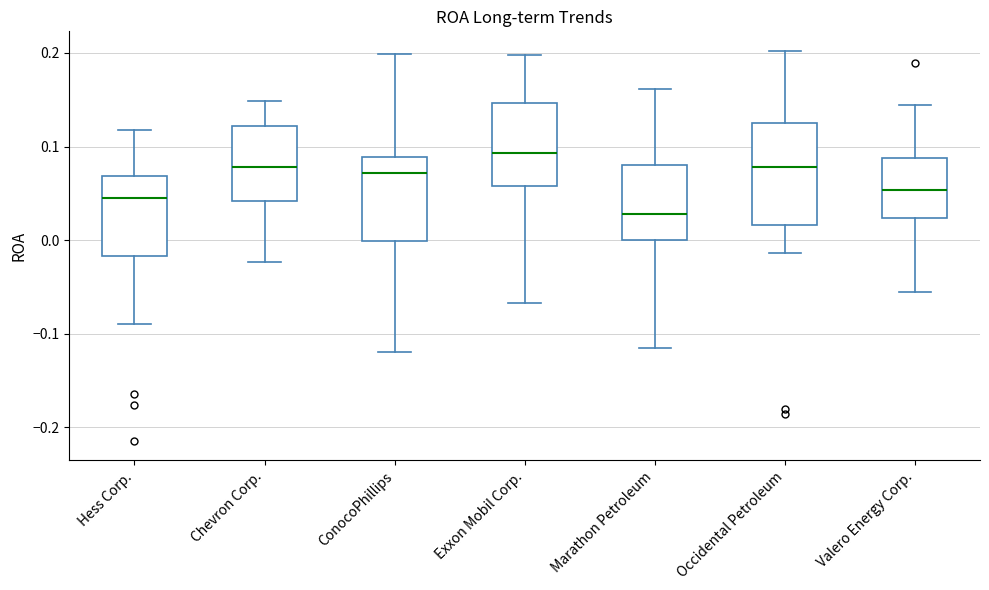

Reading left to right, transcribe this box plot: for each box, give where its median line is, the range the box spans, and where its two whiskers end, as read against the y-axis. The values are not printed on the chart, so give them approximately, as read against the axis.

Hess Corp.: median 0.05, box -0.02 to 0.07, whiskers -0.09 to 0.12
Chevron Corp.: median 0.08, box 0.04 to 0.12, whiskers -0.02 to 0.15
ConocoPhillips: median 0.07, box 0.00 to 0.09, whiskers -0.12 to 0.20
Exxon Mobil Corp.: median 0.09, box 0.06 to 0.15, whiskers -0.07 to 0.20
Marathon Petroleum: median 0.03, box 0.00 to 0.08, whiskers -0.12 to 0.16
Occidental Petroleum: median 0.08, box 0.02 to 0.13, whiskers -0.01 to 0.20
Valero Energy Corp.: median 0.05, box 0.02 to 0.09, whiskers -0.06 to 0.14